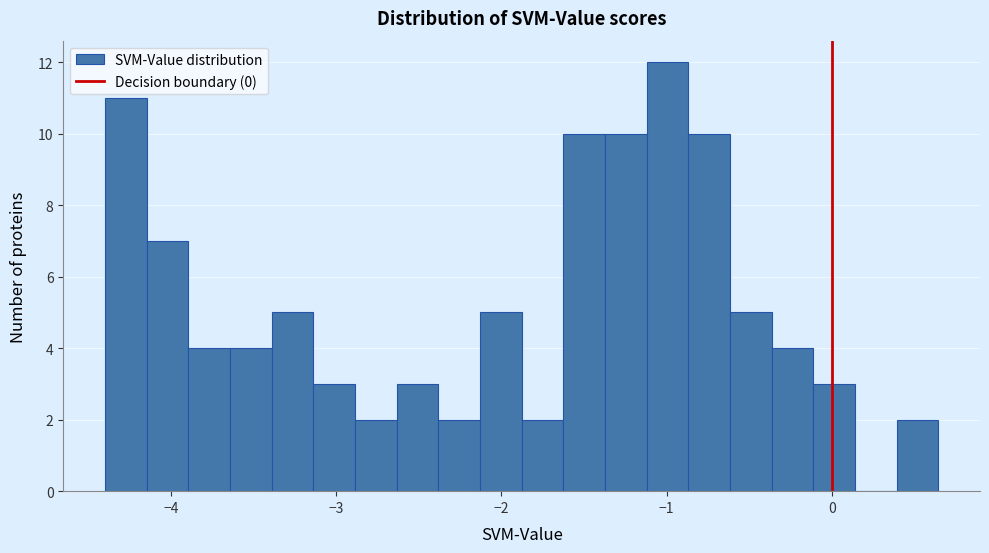

Around what value on the x-axis is the tallest bar? Give the approximate position of its centre, as read against the axis.

-1.0